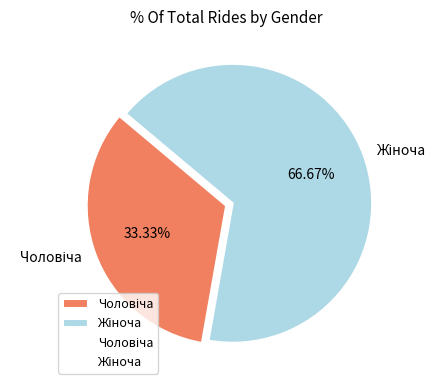

Is there a majority slice in this chart?

Yes